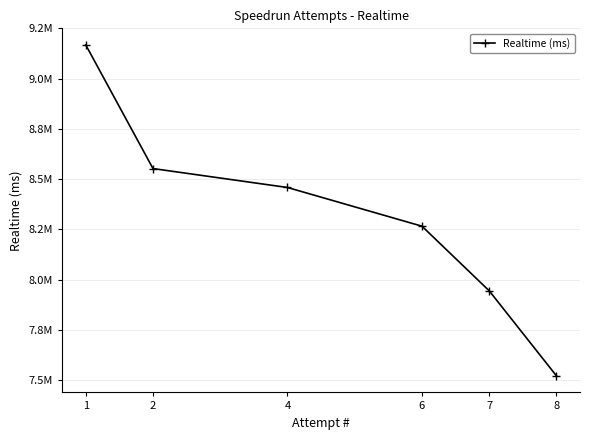

Does the chart have visible grid lines?

Yes